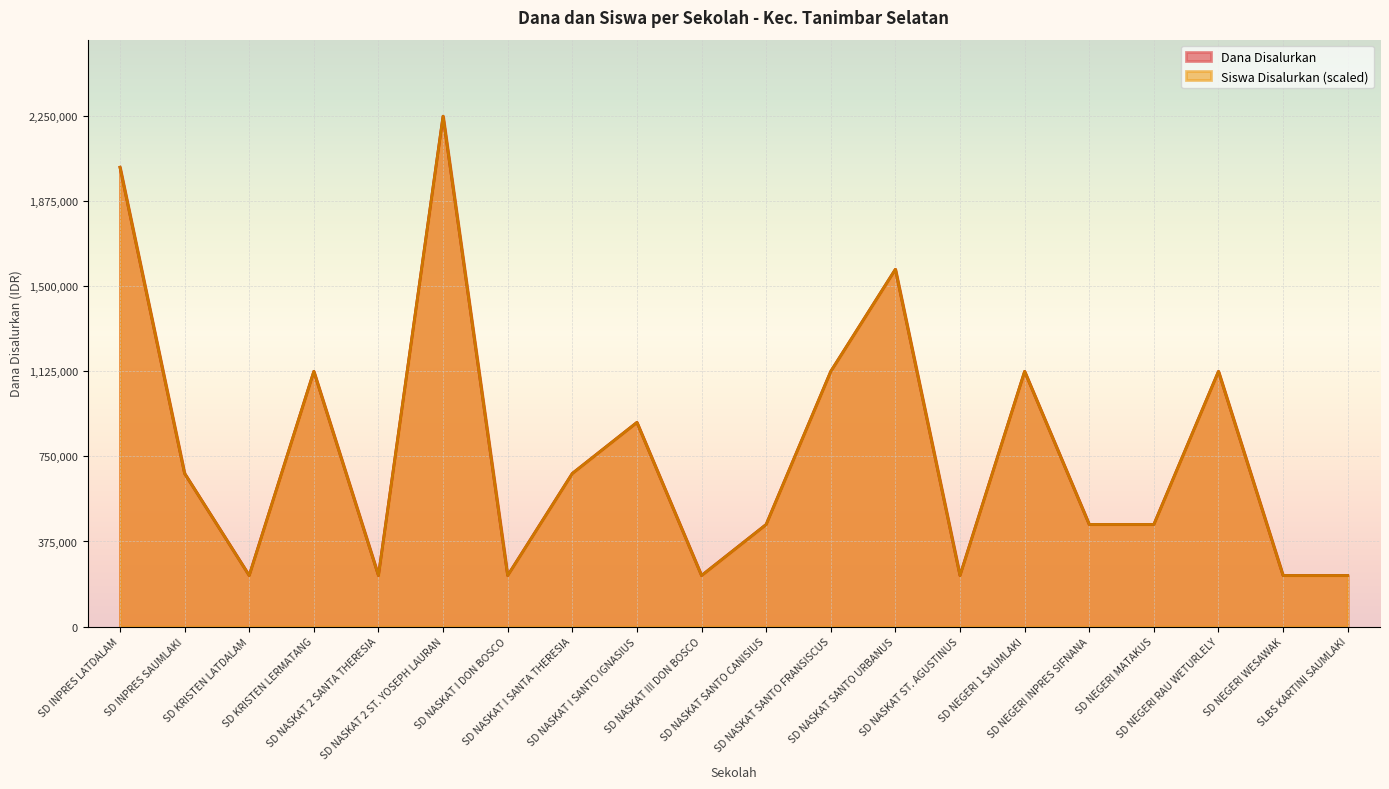

Where is the first local minimum for Siswa Disalurkan?

SD KRISTEN LATDALAM